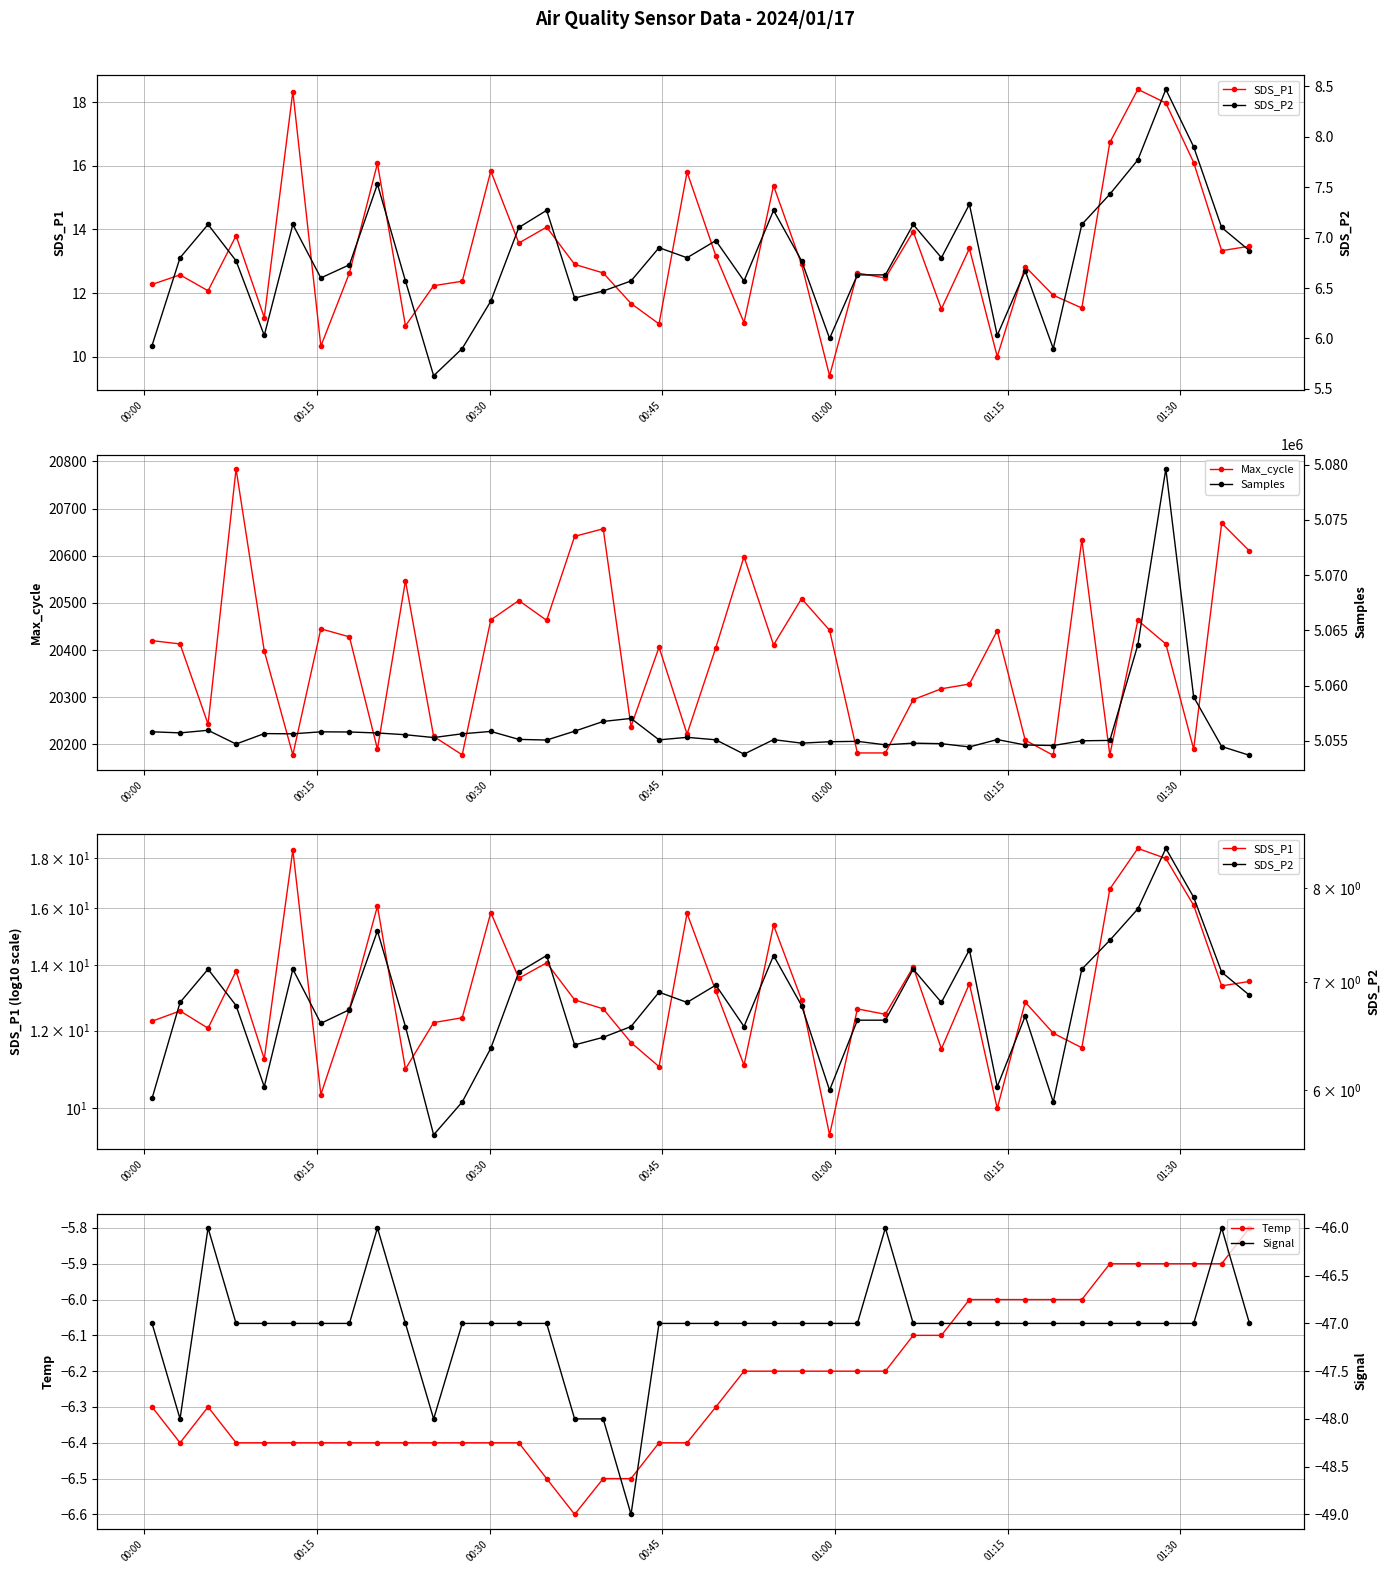

True or false: Max_cycle has more than 0 points higher than both neighbors.

True